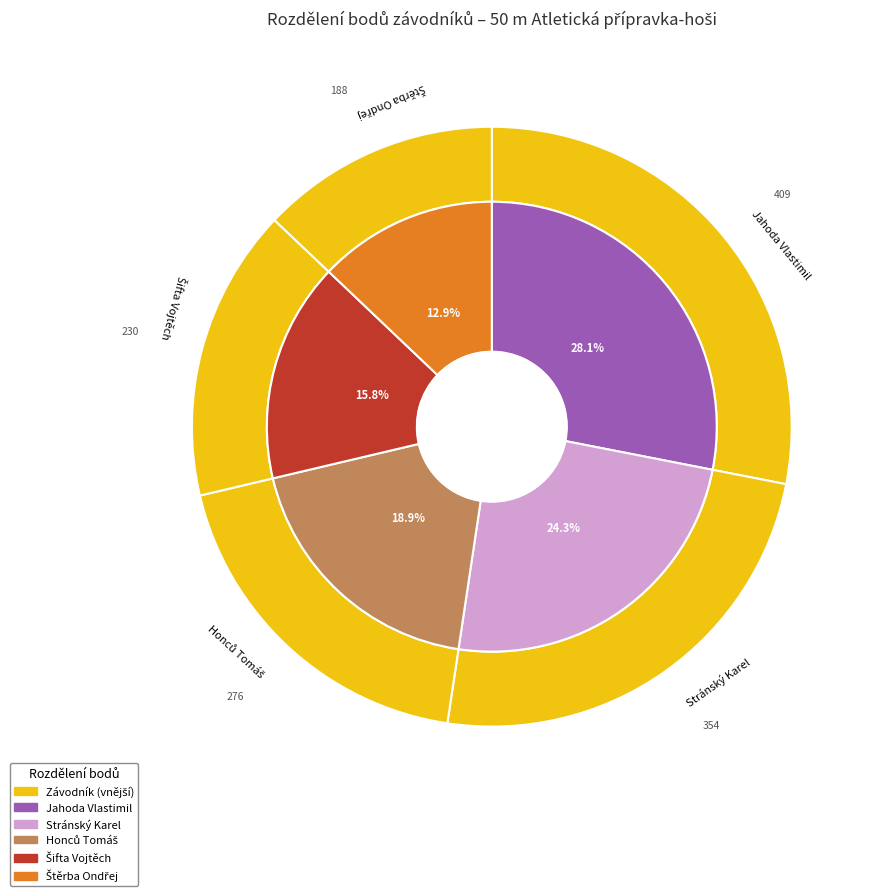

Count the number of slices in the pie.

5